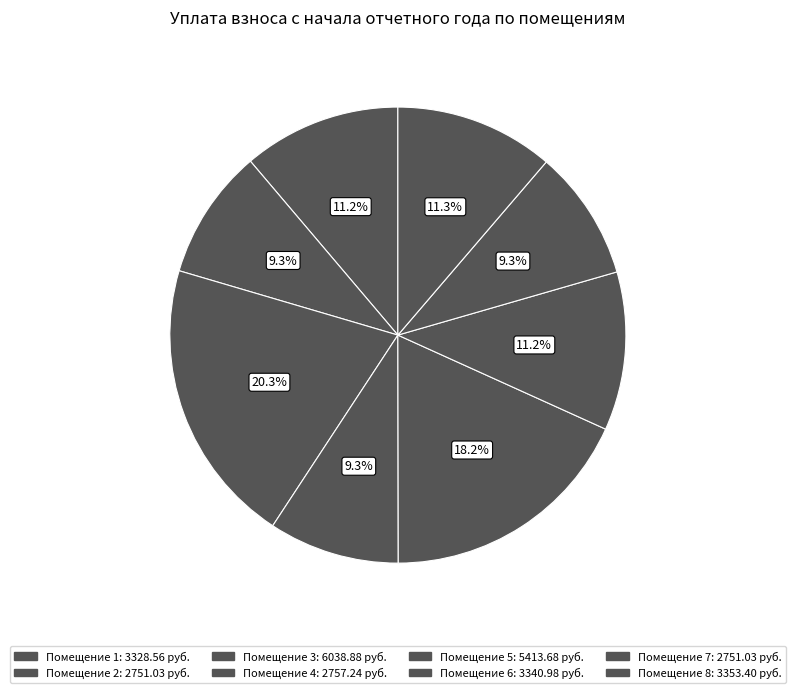

How many segments does this pie chart have?

8